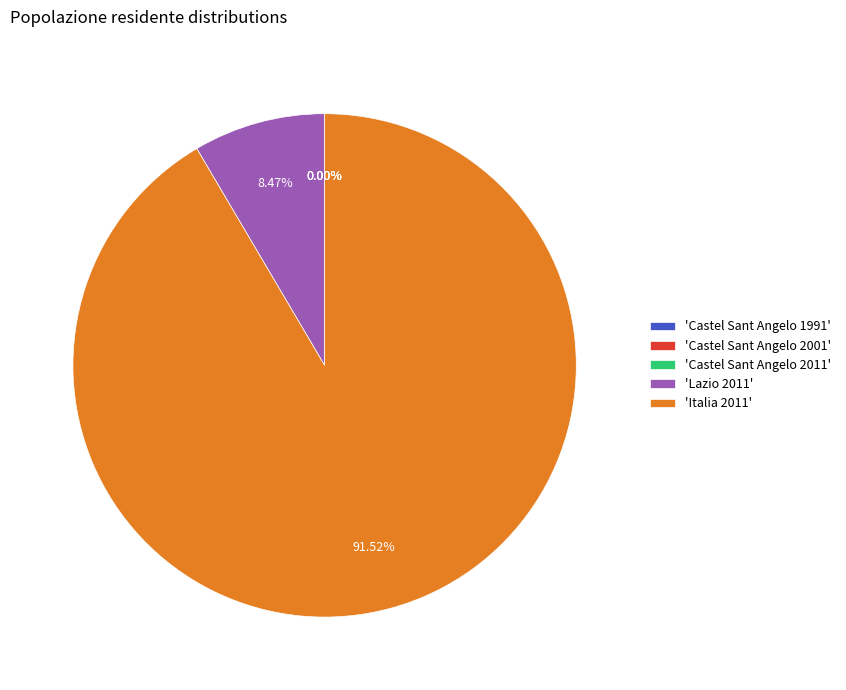

Which slice represents more than half of the pie?

'Italia 2011'